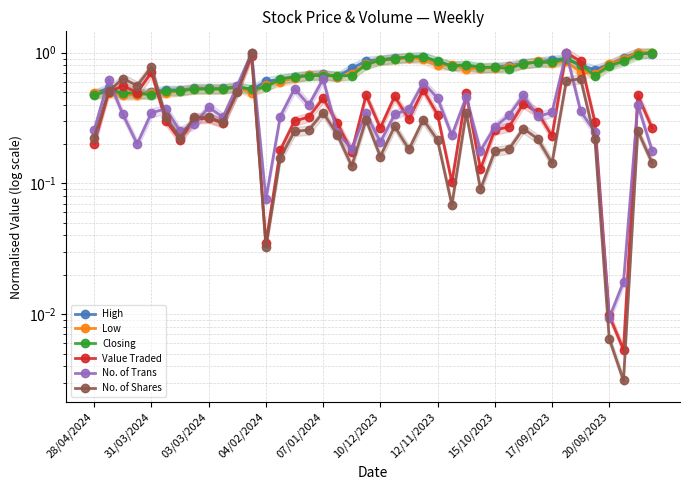

Read the No. of Trans value at 13.

0.3